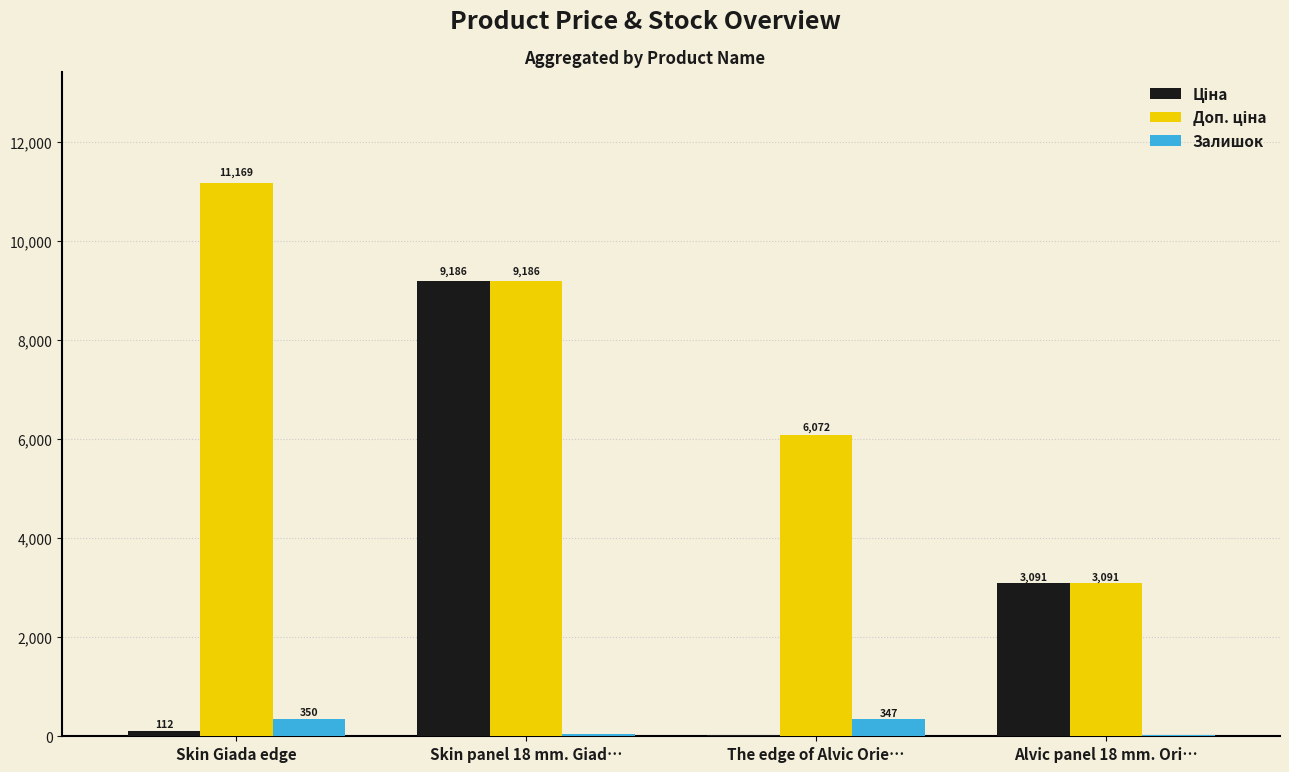

Where is Залишок nearest to the value 191?

Skin panel 18 mm. Giad…